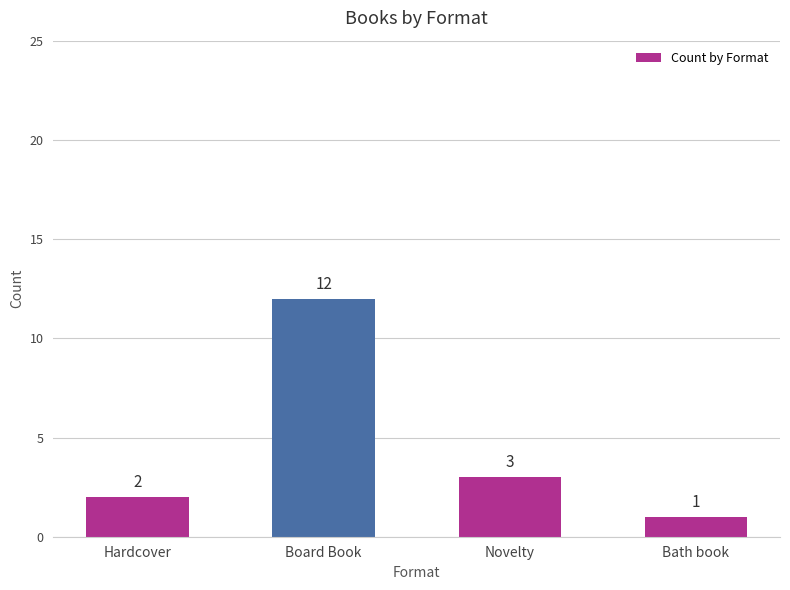

At which label does the data first exceed 3?

Board Book